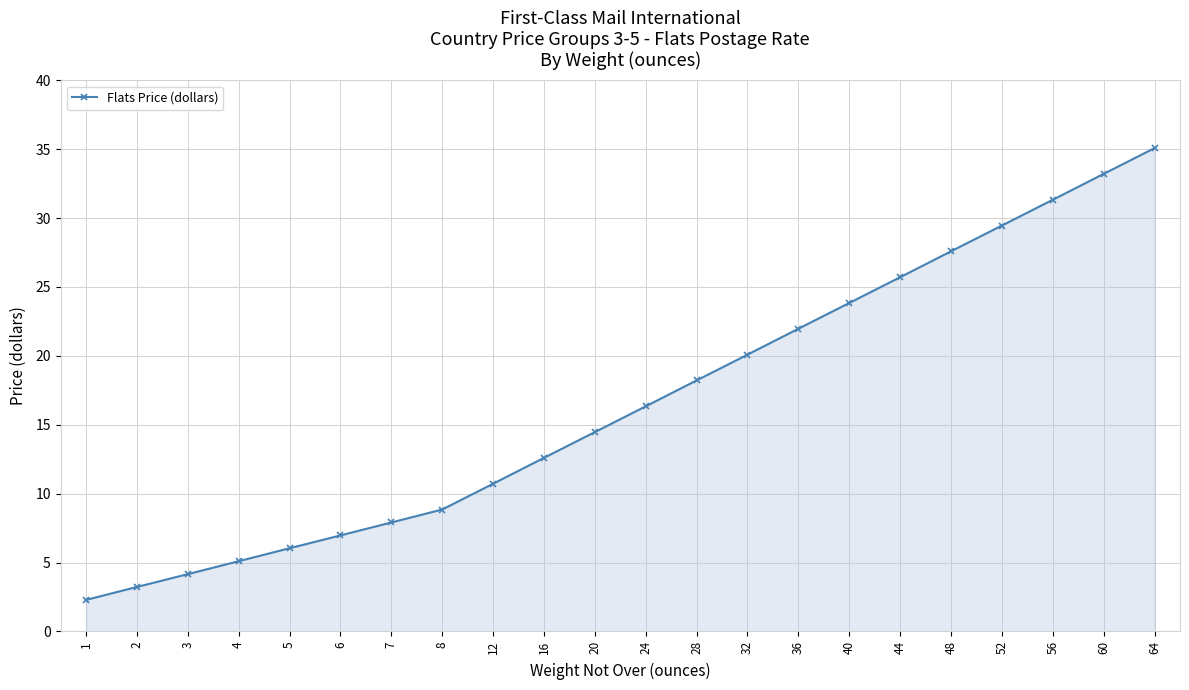

List the labels in order of value, largest first.

64, 60, 56, 52, 48, 44, 40, 36, 32, 28, 24, 20, 16, 12, 8, 7, 6, 5, 4, 3, 2, 1